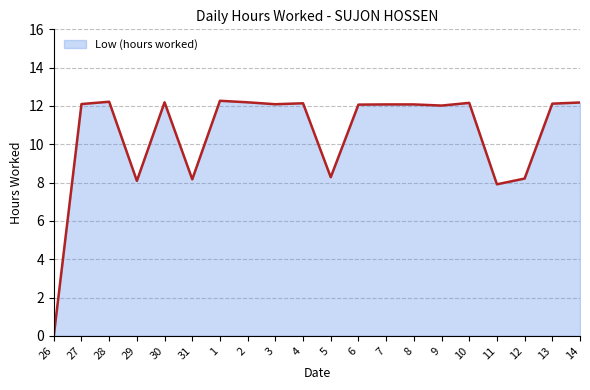

What is the difference between the maximum and minimum values?

12.3